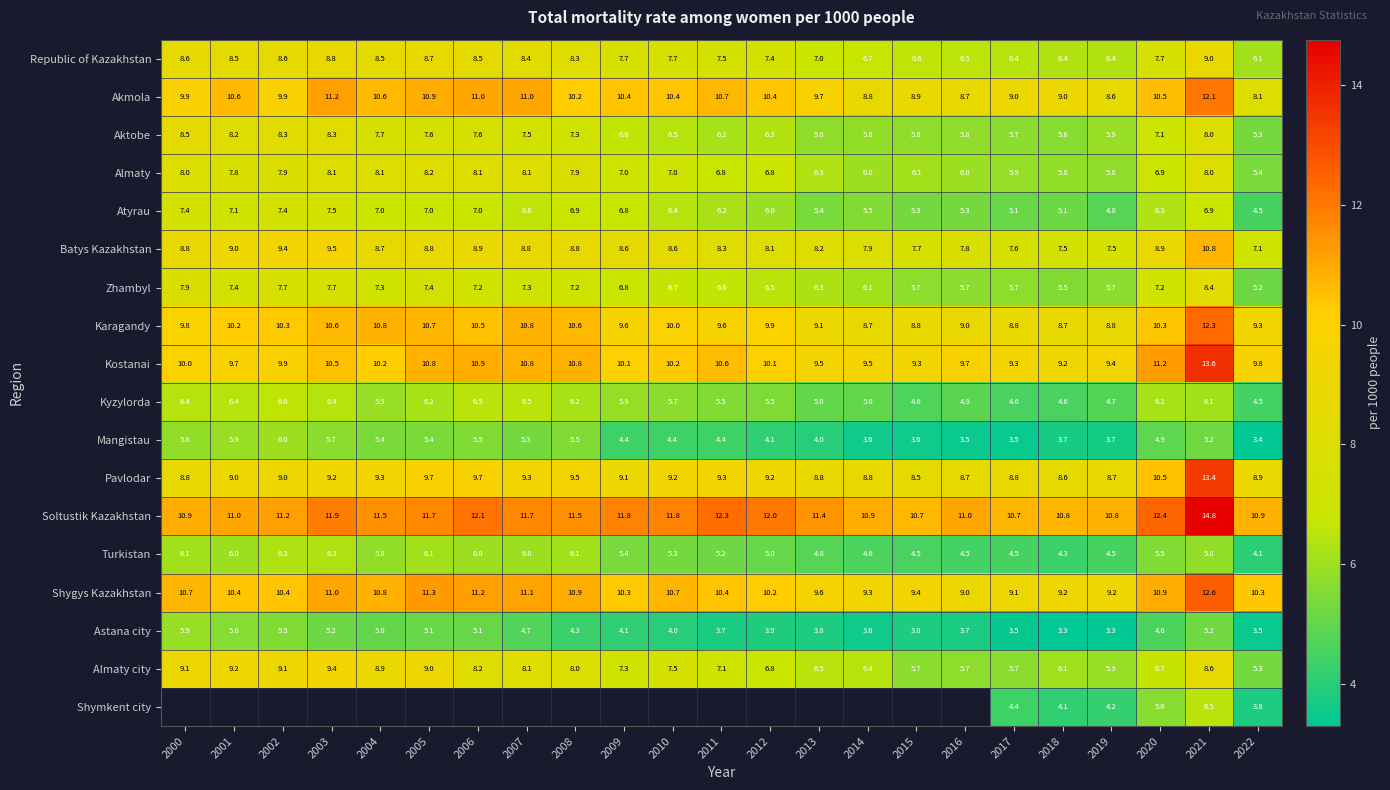

How many values in the Batys Kazakhstan series exceed 8?

16